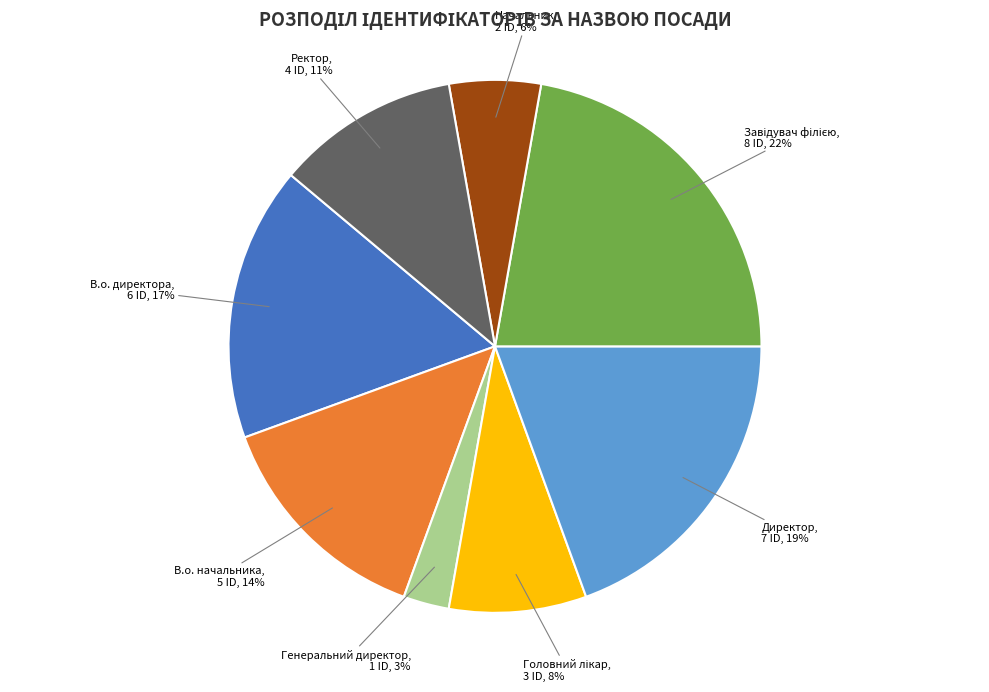

Combined, do В.о. начальника and Директор account for over 50%?

No